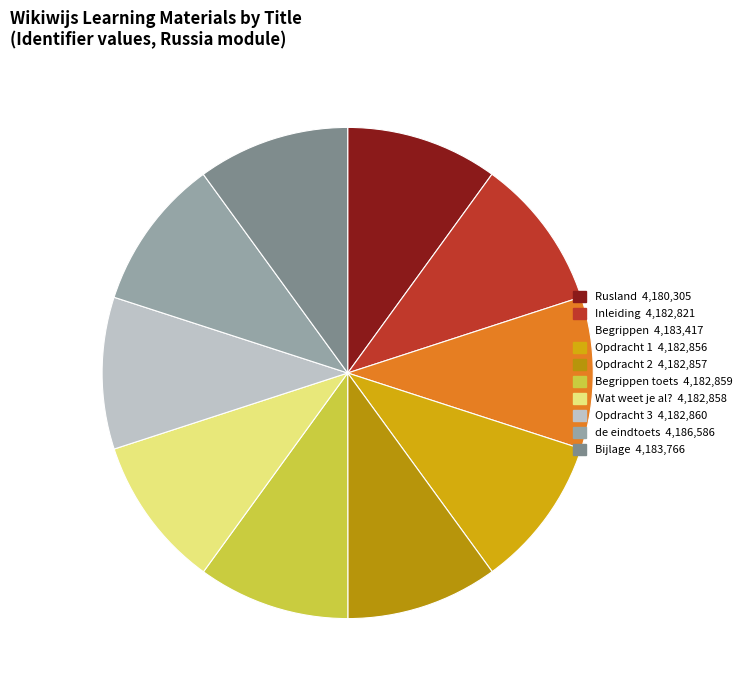

Rank the categories by value from lowest to highest.

Rusland, Inleiding, Opdracht 1, Opdracht 2, Wat weet je al?, Begrippen toets, Opdracht 3, Begrippen, Bijlage, de eindtoets